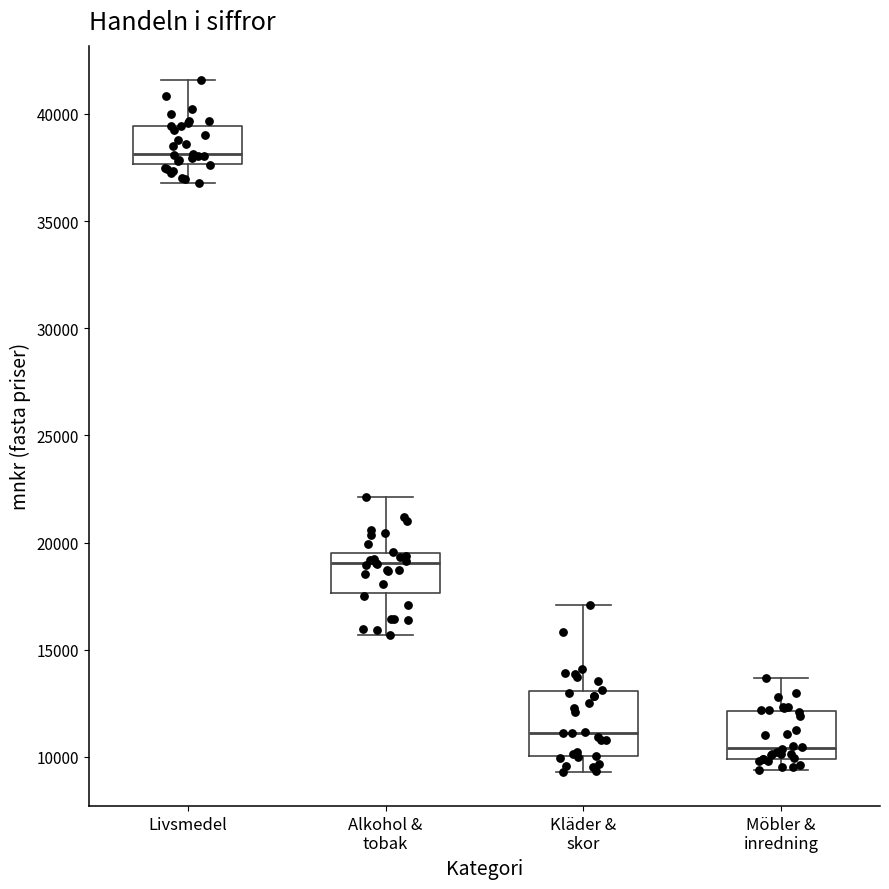

Reading left to right, transcribe this box plot: for each box, give where its median line is, the range the box spans, and where its two whiskers end, as read against the y-axis. The values are not printed on the chart, so give them approximately, as read against the axis.

Livsmedel: median 38000, box 37500 to 39500, whiskers 37000 to 41500
Alkohol & tobak: median 19000, box 17500 to 19500, whiskers 15500 to 22000
Kläder & skor: median 11000, box 10000 to 13000, whiskers 9500 to 17000
Möbler & inredning: median 10500, box 10000 to 12000, whiskers 9500 to 13500